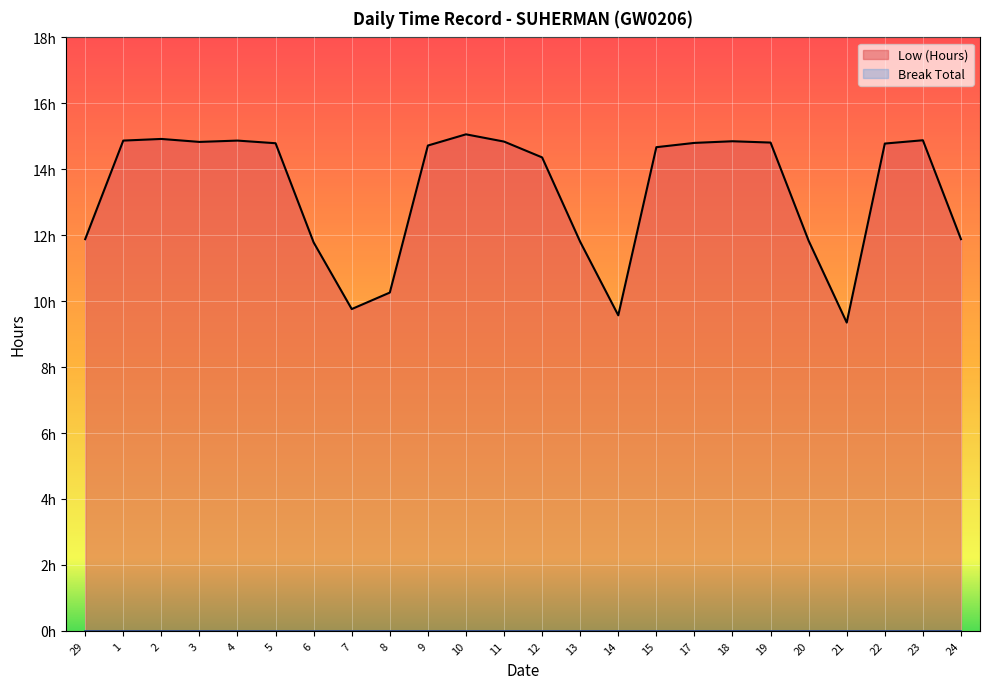

Which has a higher value, 1 or 23?

23